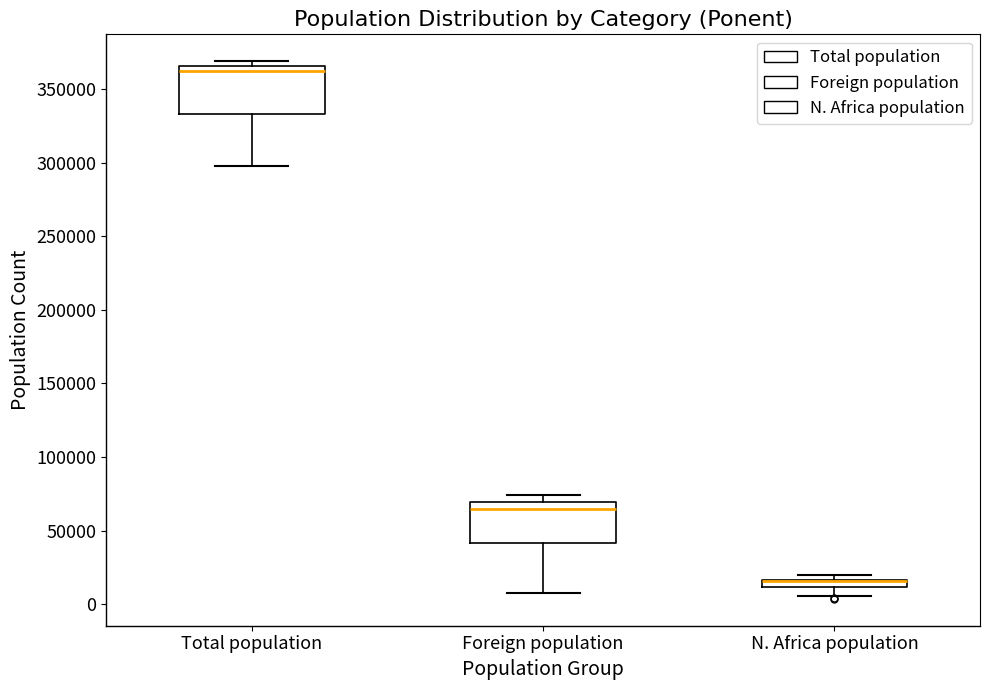

Where is the upper edge of the box for N. Africa population on the y-axis? The values are not printed on the chart, so give them approximately, as read against the axis.

15000